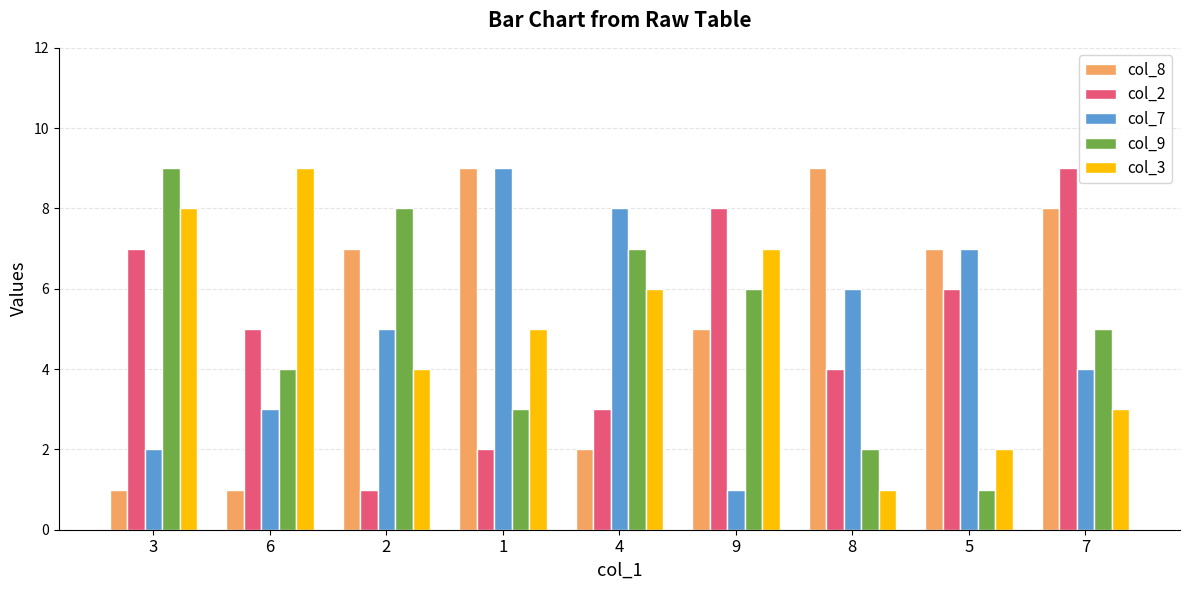

Rank the series at 4 from lowest to highest value.

col_8, col_2, col_3, col_9, col_7